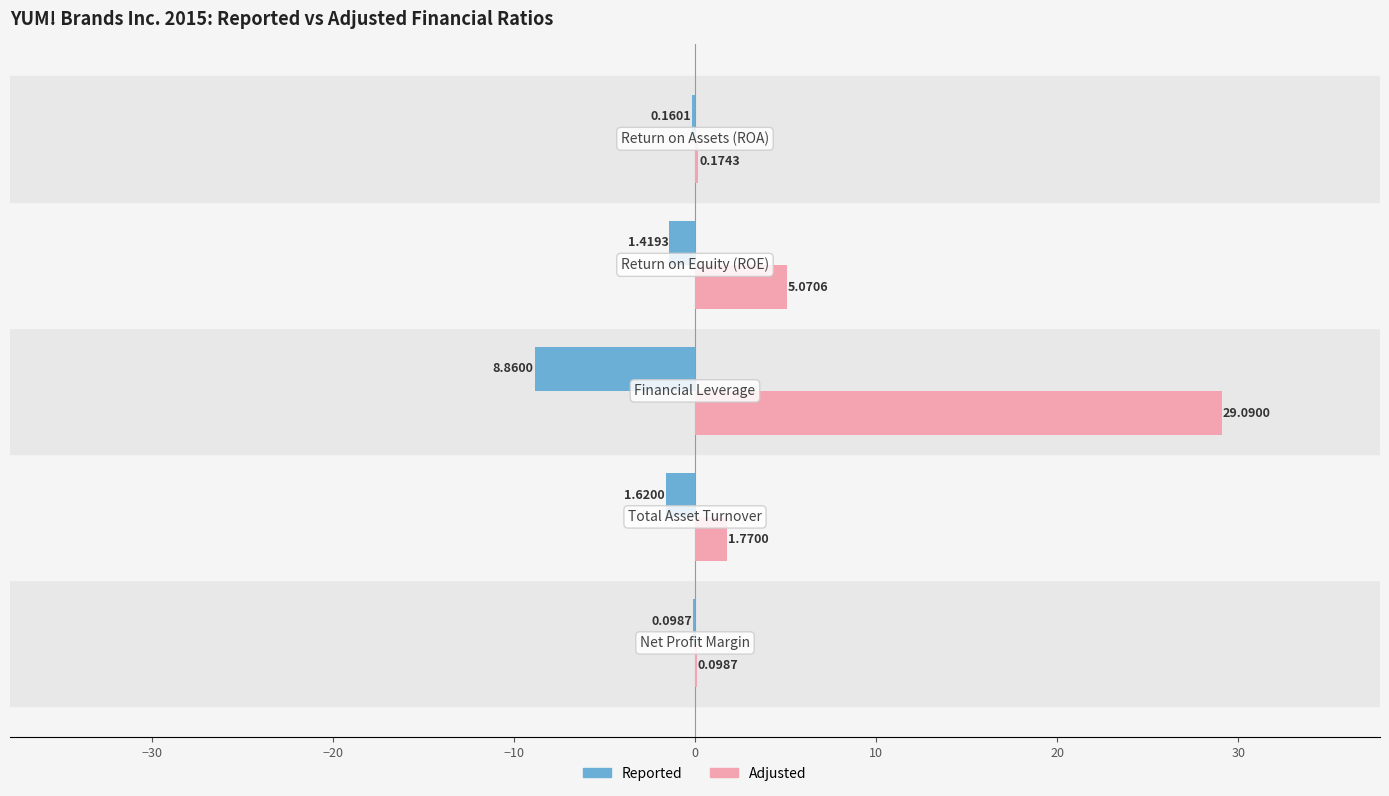

Which series has the largest total across all categories?

Adjusted